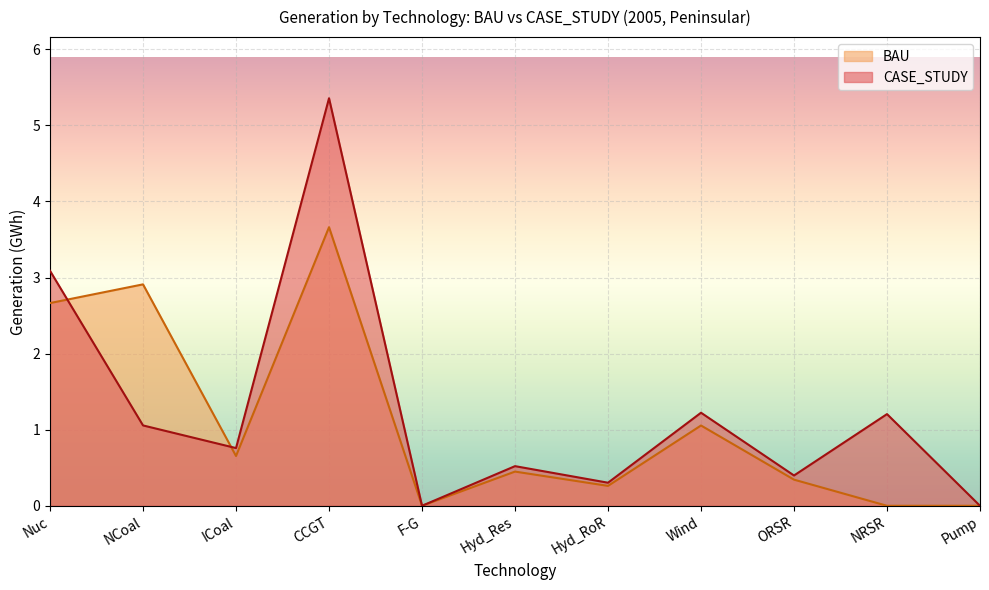

Which series has the widest spread of values?

CASE_STUDY